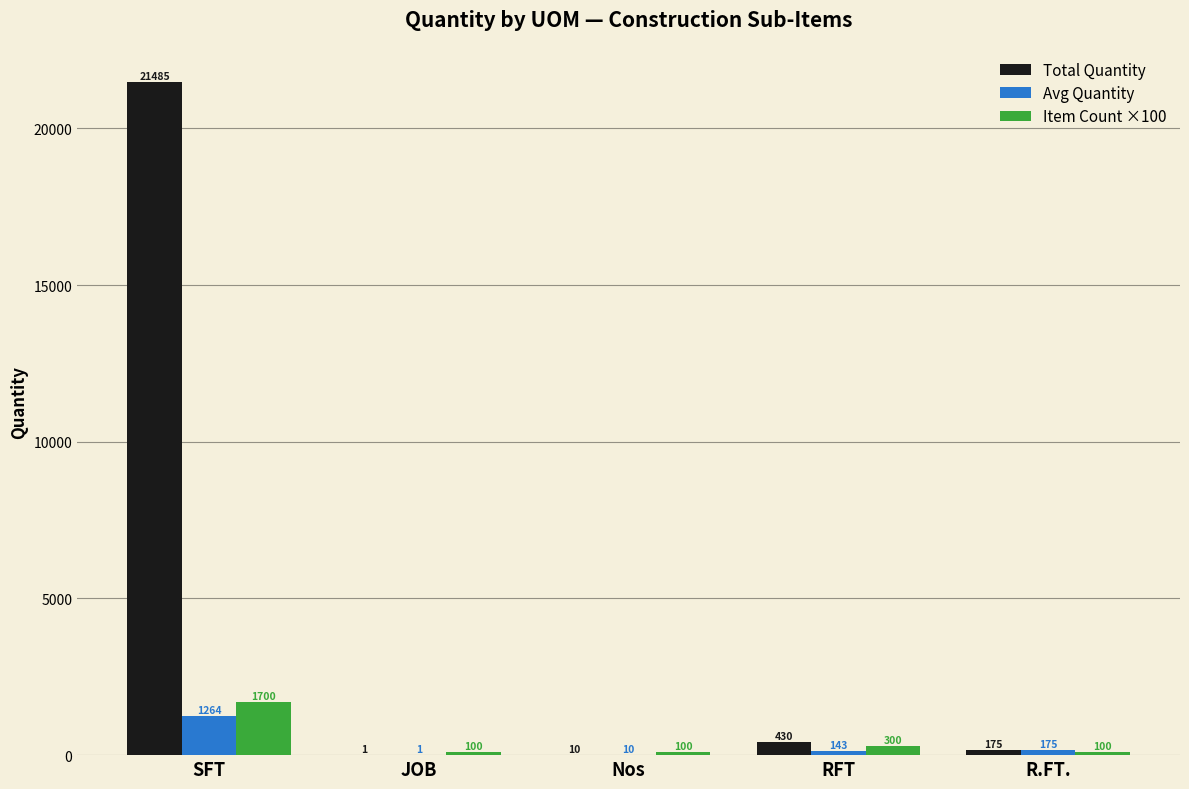

True or false: Item Count ×100 has a value of 100.0 at Nos.

True